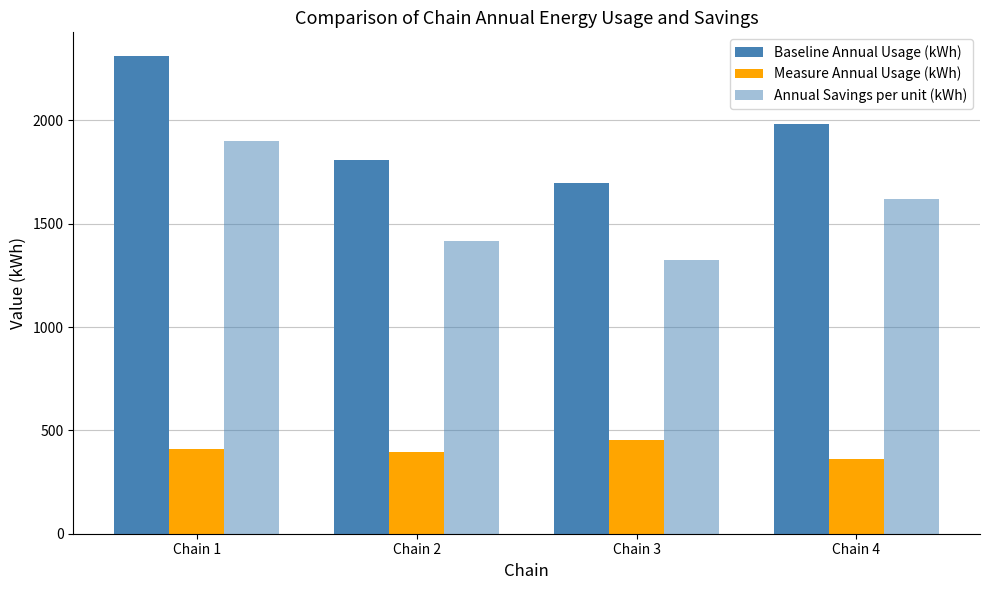

What is the approximate value of Annual Savings per unit (kWh) at Chain 1?

1898.9